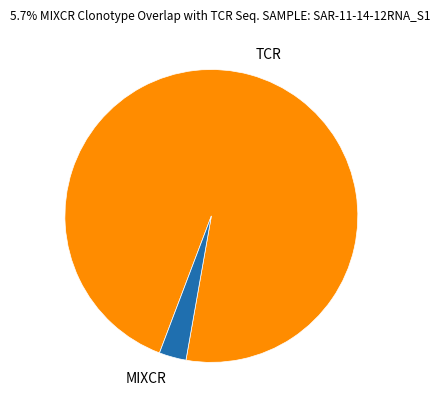

What is the ratio of the value at TCR to the value at MIXCR?

32.5